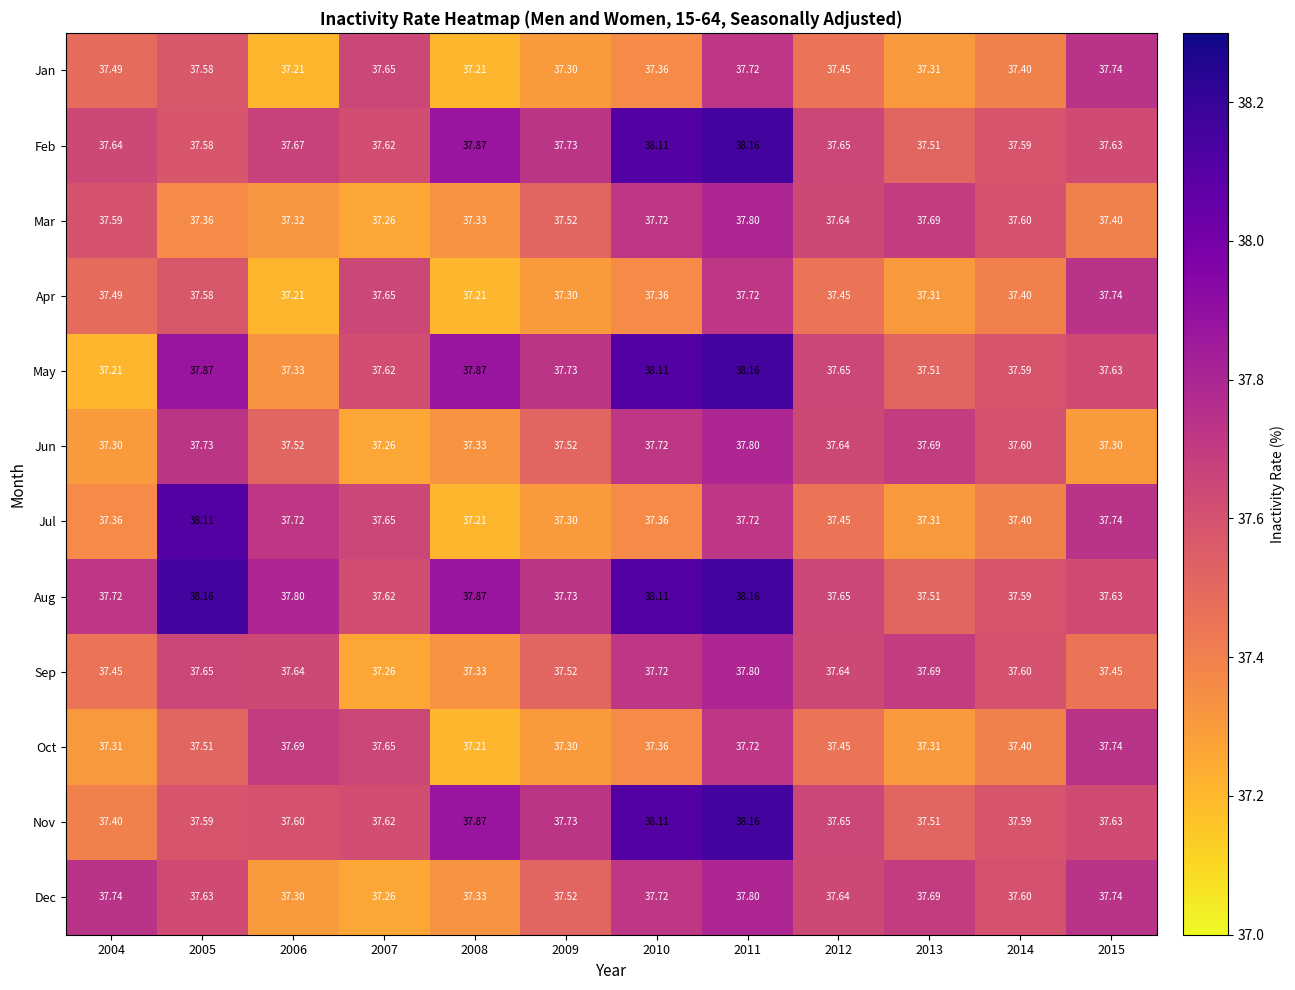

Which series has the largest total across all categories?

Aug